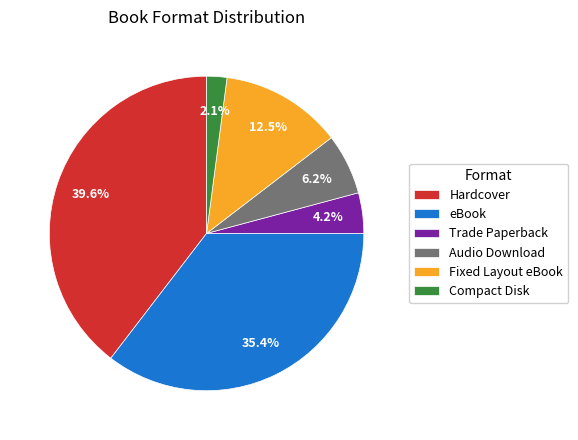

Which category has the smallest portion of the pie?

Compact Disk